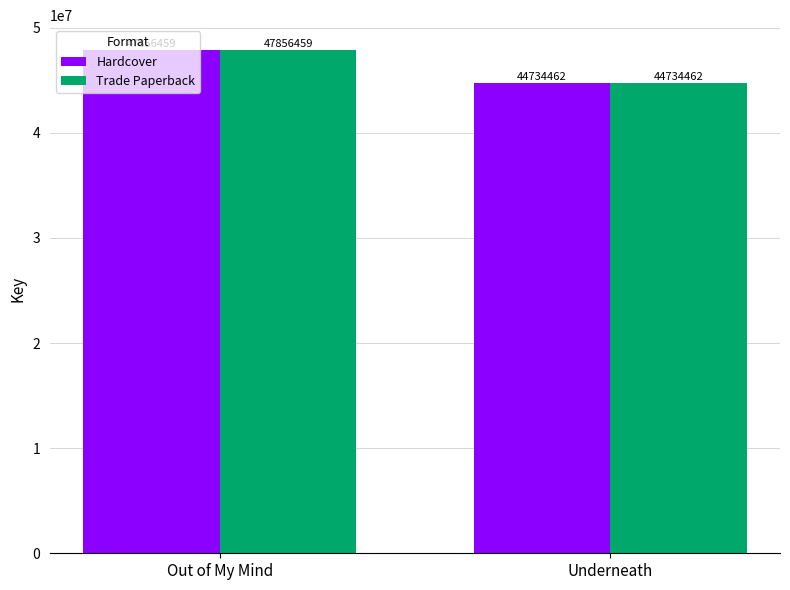

What is the difference between the Trade Paperback values at Out of My Mind and Underneath?

3121997